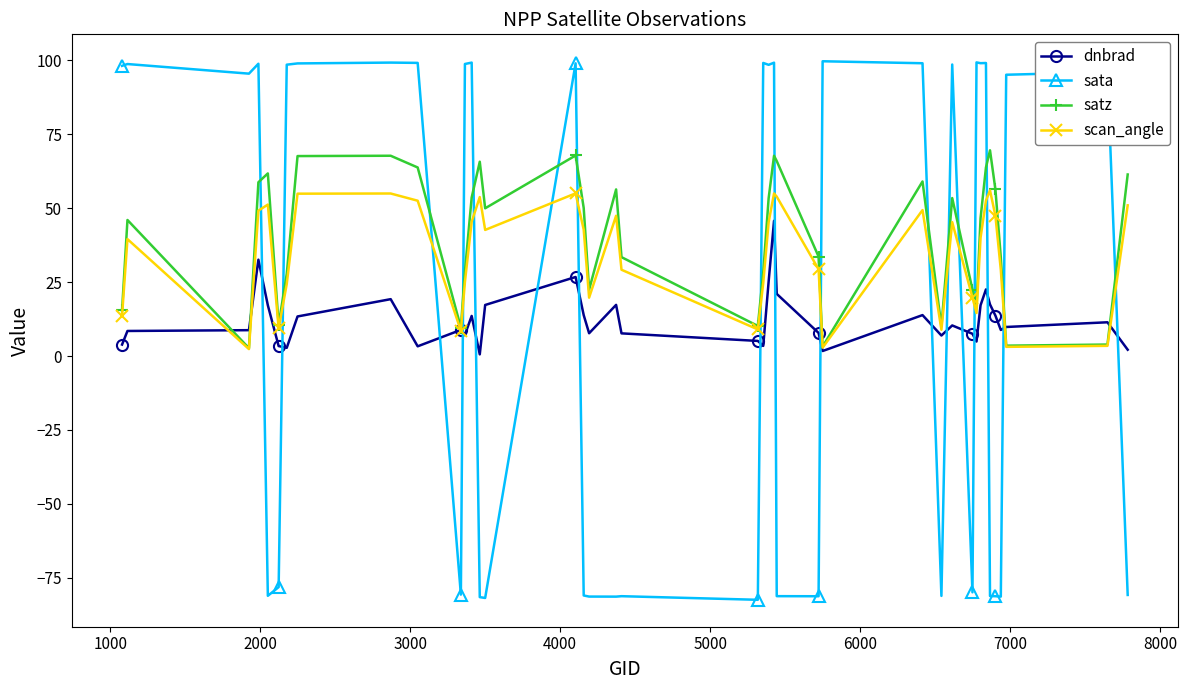

What is the difference between the maximum and minimum values in the scan_angle series?

53.7